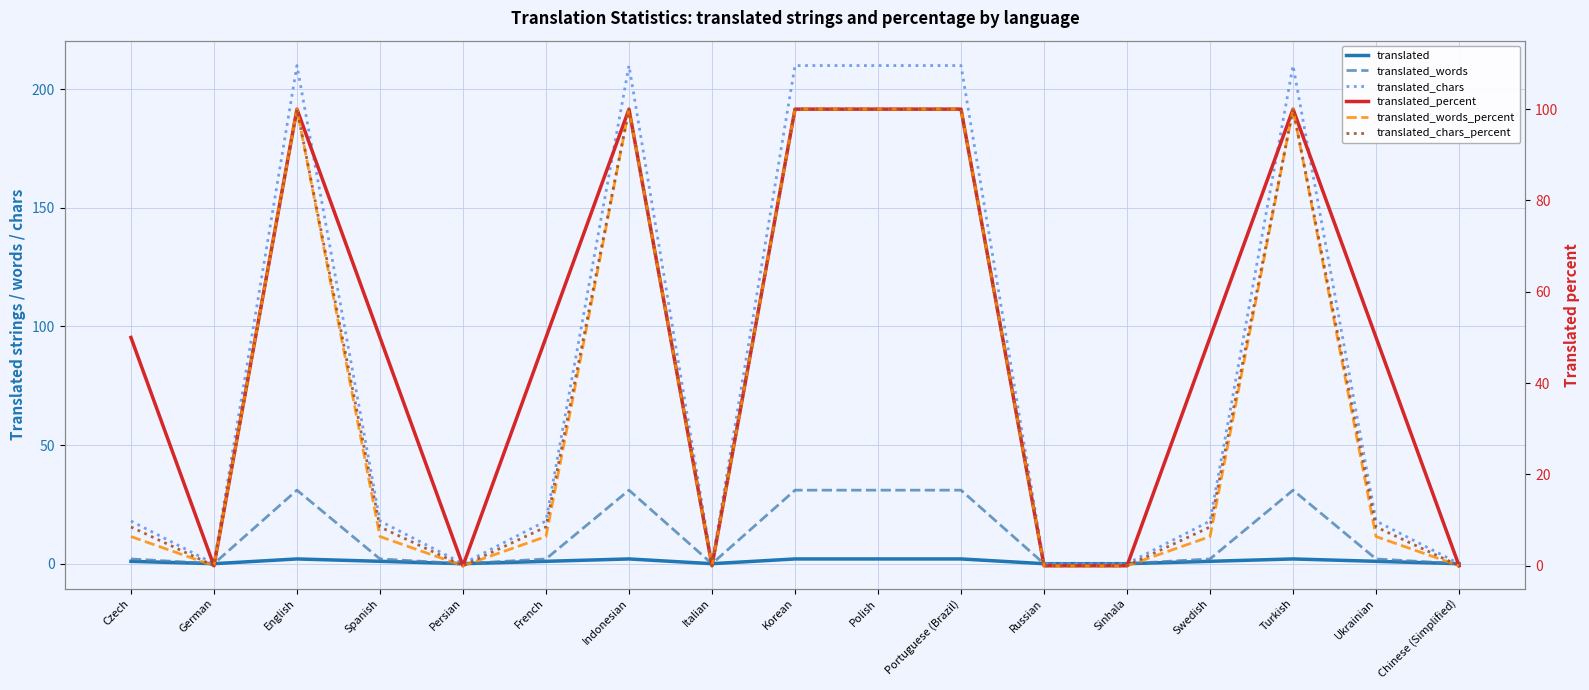

What is the label of the 13th point from the left?

Sinhala